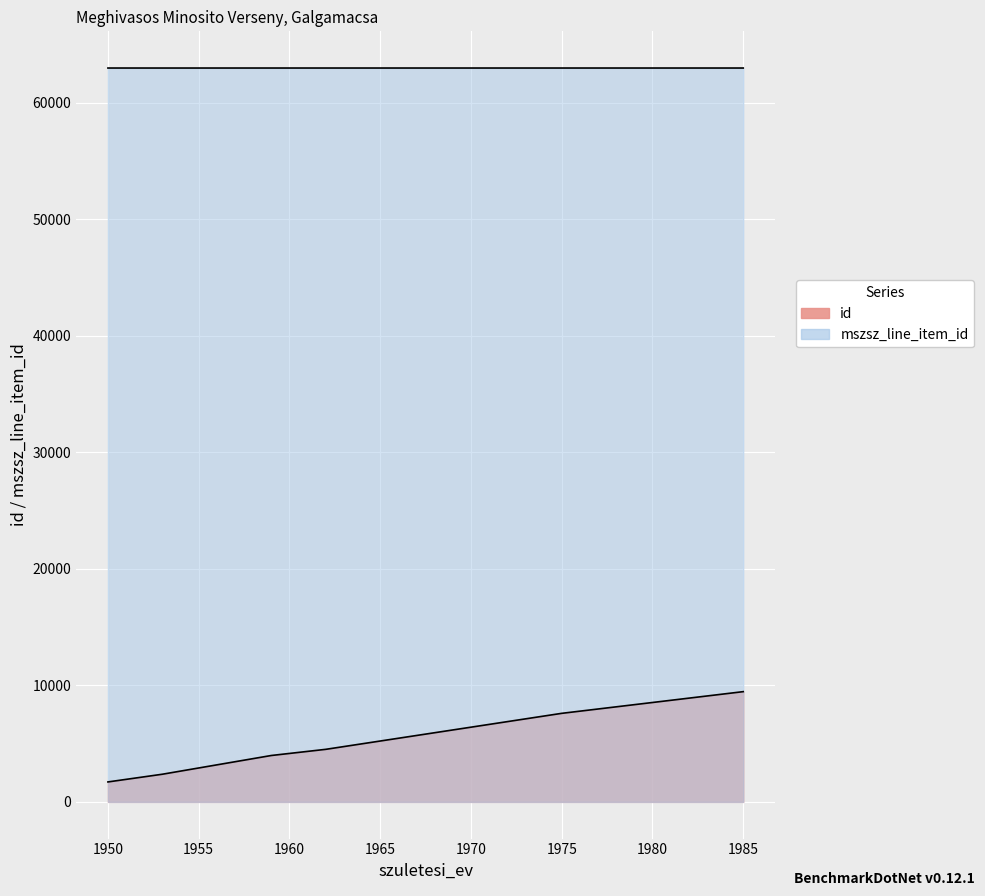

What are all the series names shown in the legend?

id, mszsz_line_item_id